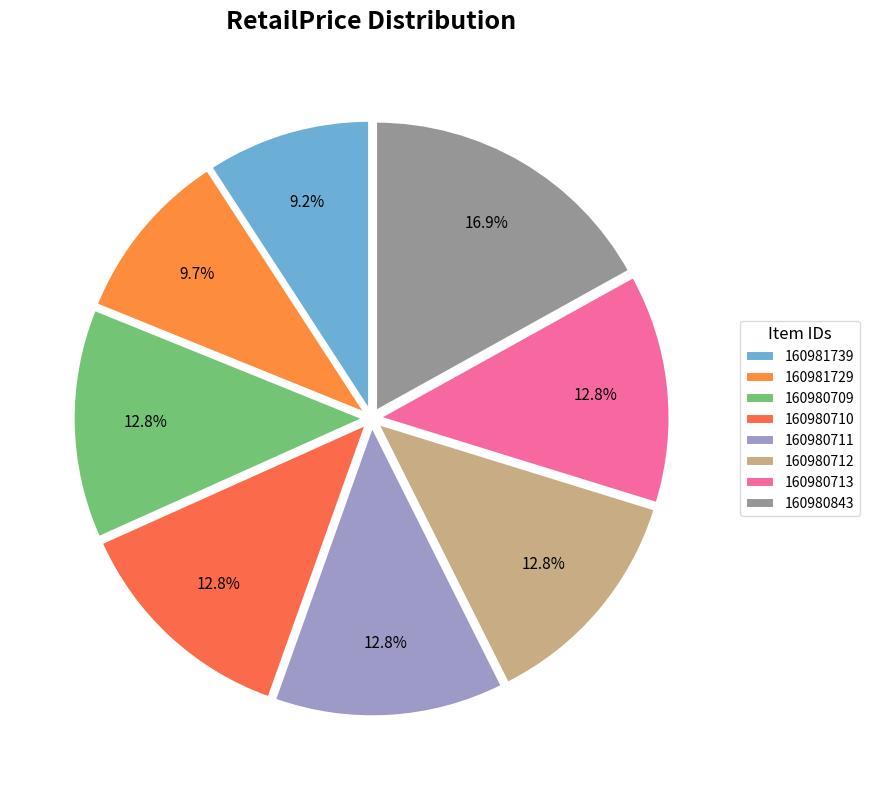

To the nearest percent, what is the combined percentage of 160980710 and 160980843?

30%